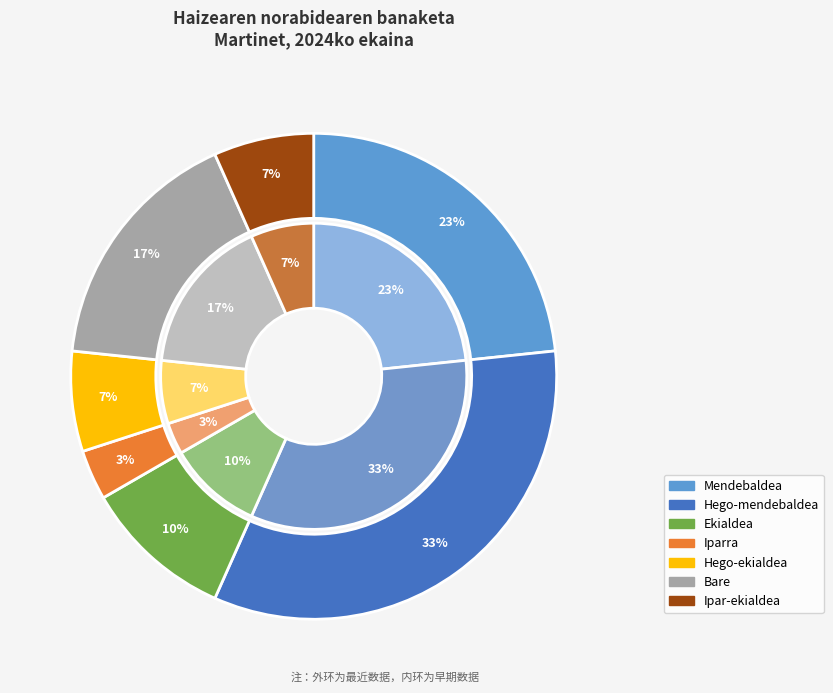

The Hego-ekialdea slice represents 7% of the pie. True or false?

True